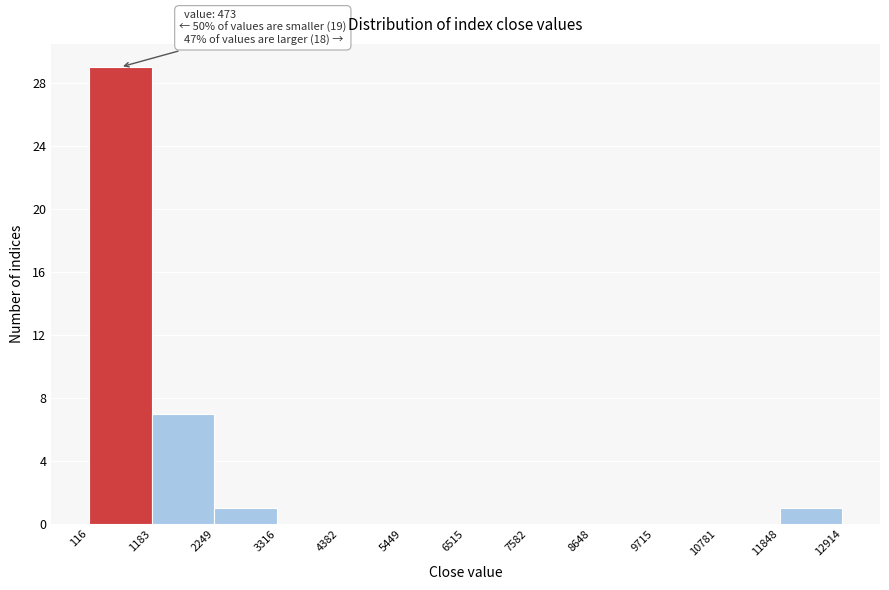

Over which range of the x-axis is the bar tallest?

116 to 1183